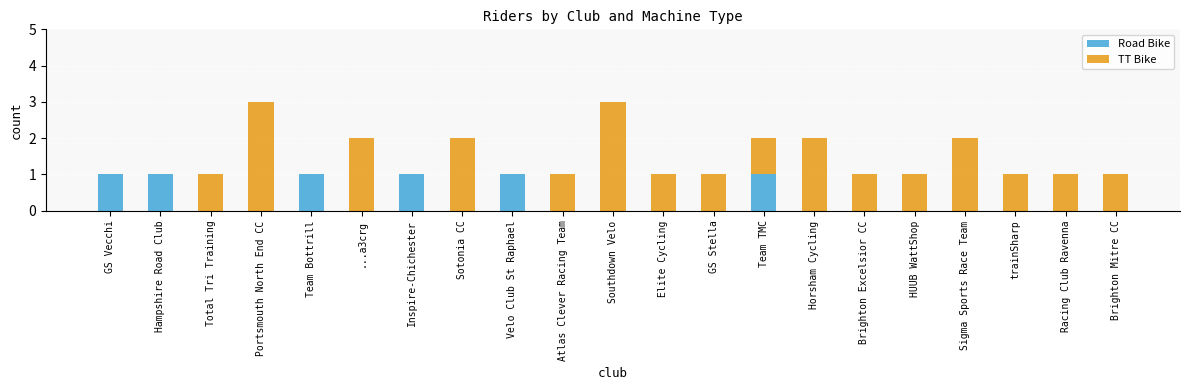

How many distinct data groups are displayed?

2